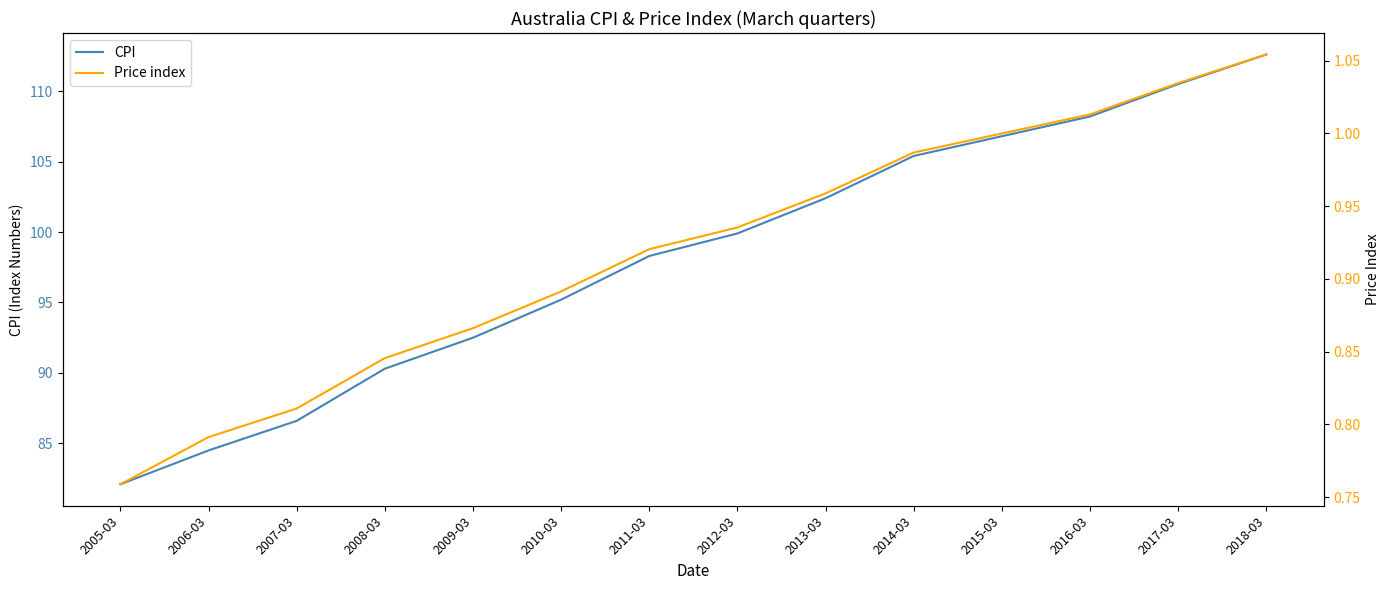

Reading right to left, transcribe all the data shown in this chart.

CPI: 2018-03=112.6	2017-03=110.5	2016-03=108.2	2015-03=106.8	2014-03=105.4	2013-03=102.4	2012-03=99.9	2011-03=98.3	2010-03=95.2	2009-03=92.5	2008-03=90.3	2007-03=86.6	2006-03=84.5	2005-03=82.1
Price index: 2018-03=1.1	2017-03=1.0	2016-03=1.0	2015-03=1.0	2014-03=1.0	2013-03=1.0	2012-03=0.9	2011-03=0.9	2010-03=0.9	2009-03=0.9	2008-03=0.8	2007-03=0.8	2006-03=0.8	2005-03=0.8